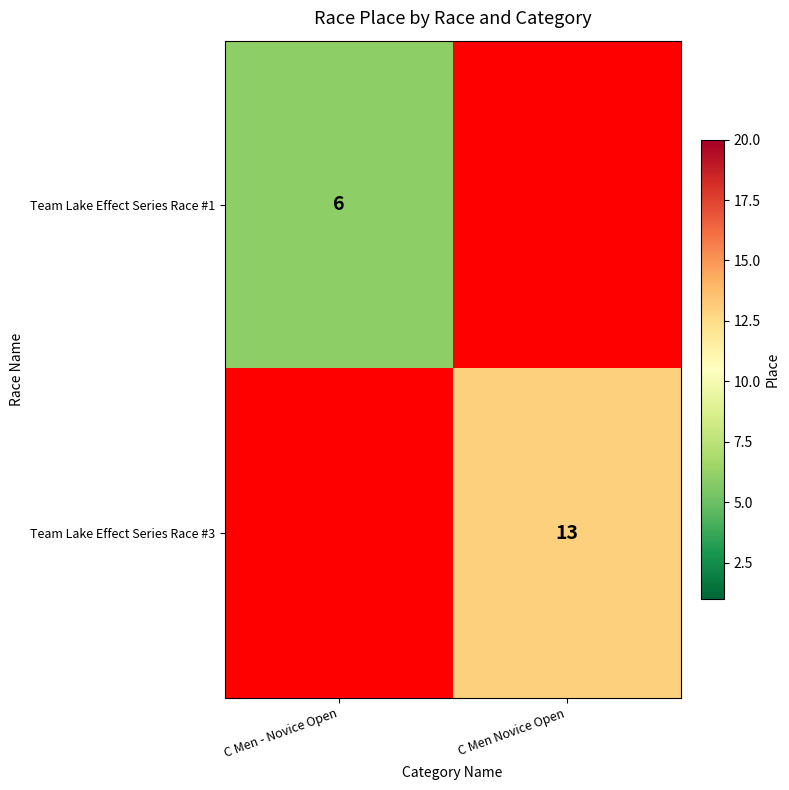

The Team Lake Effect Series Race #1 series shows 10 at C Men - Novice Open. True or false?

False